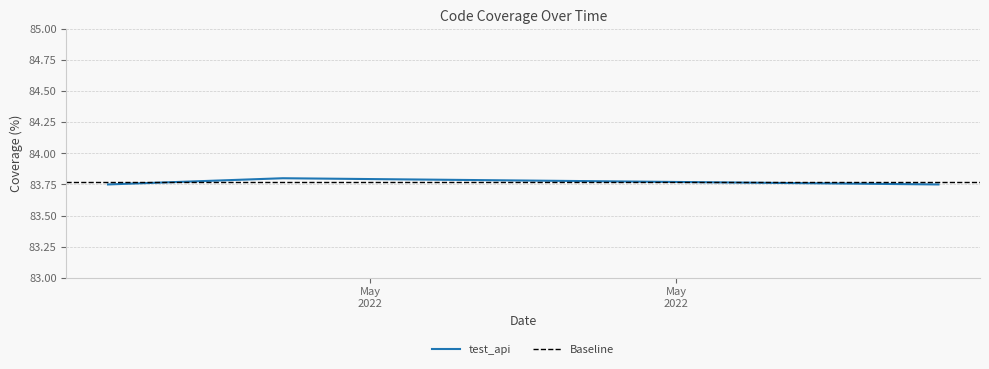

What is the ratio of the value at 2022-05-15 to the value at 2022-06-03?

1.0